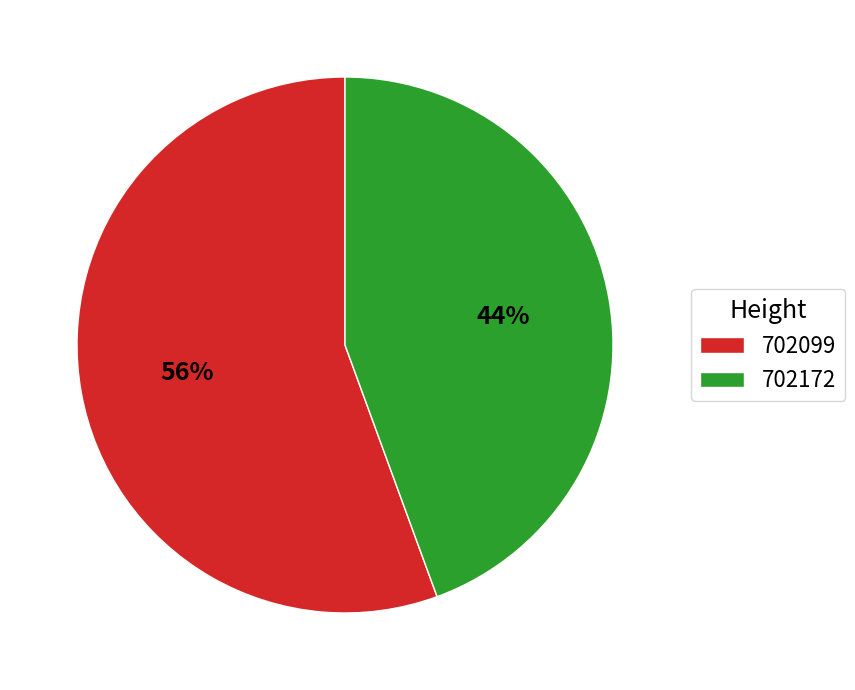

Is it true that 702099 is 43% of the pie?

False